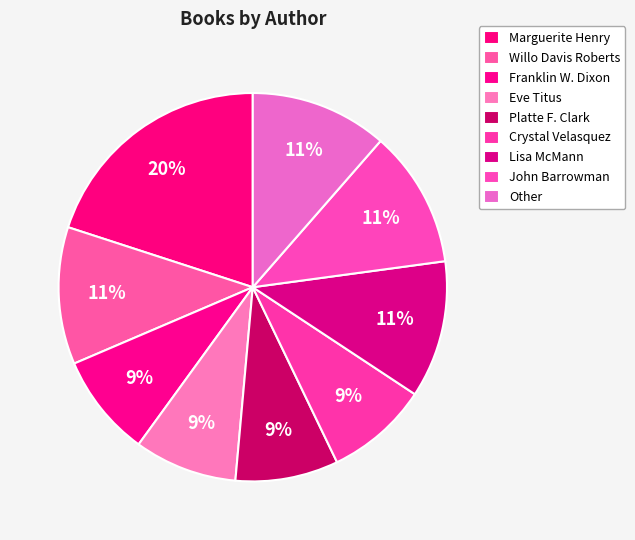

Combined, what portion of the pie is Marguerite Henry and John Barrowman?

31.4%